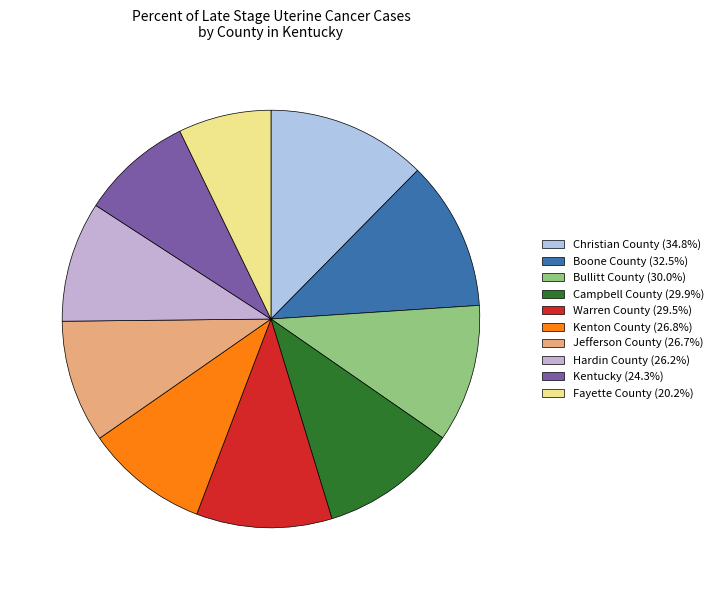

What percentage do Hardin County (26.2%) and Kentucky (24.3%) together represent?

18.0%